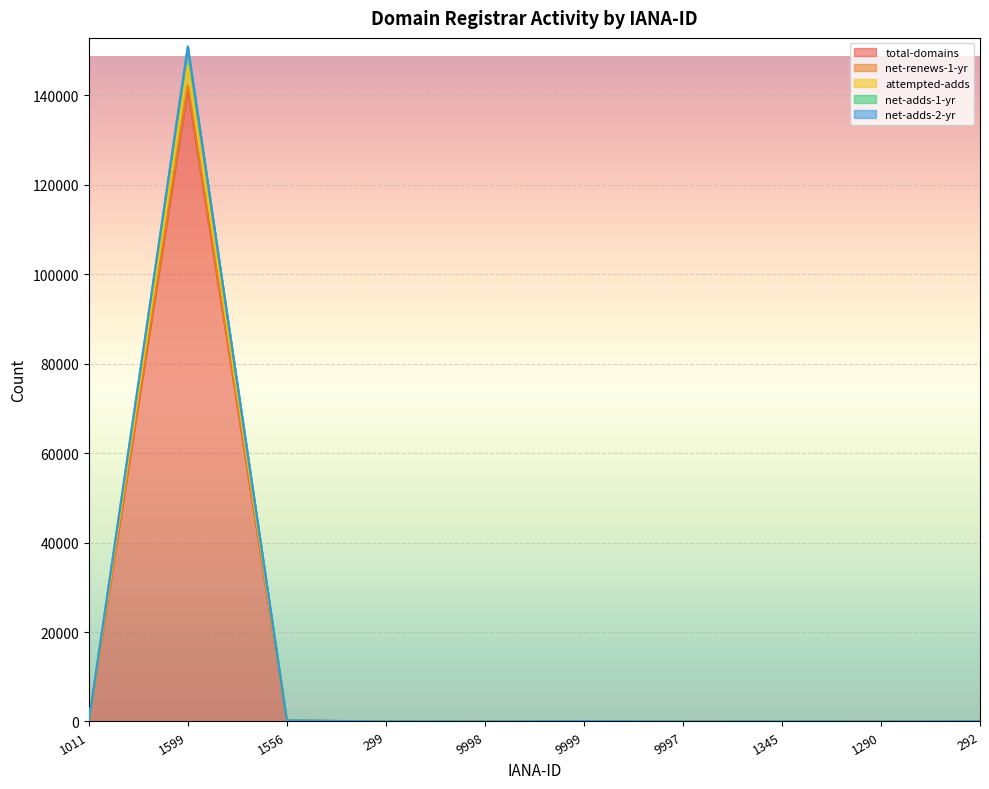

What is the maximum value for total-domains?

141514